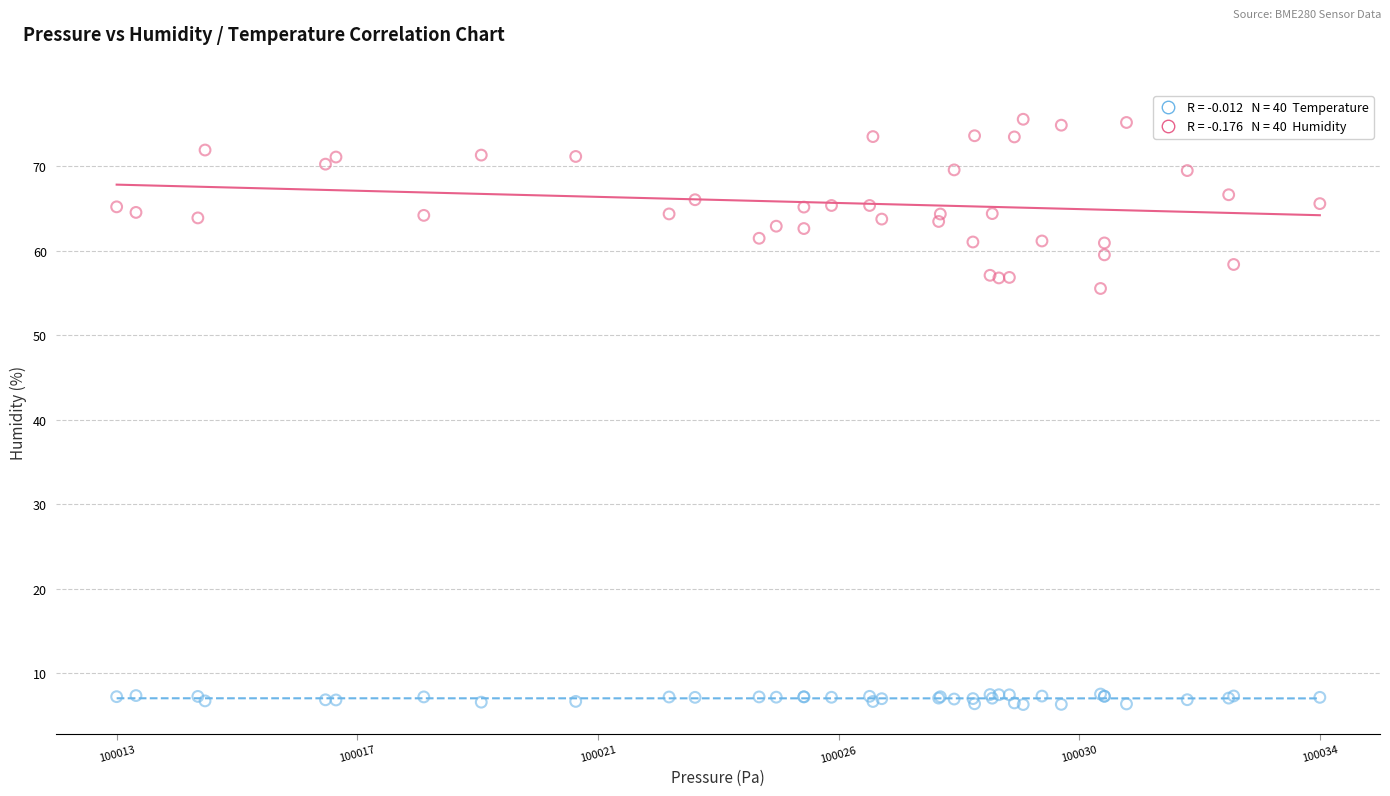

Across all series, what Y value is closest to 40?

55.5